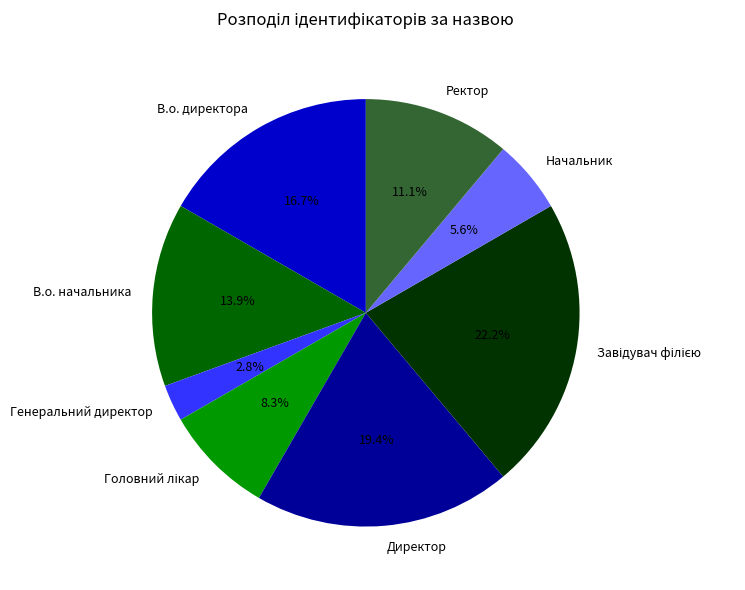

What percentage is the В.о. директора slice, to the nearest percent?

17%